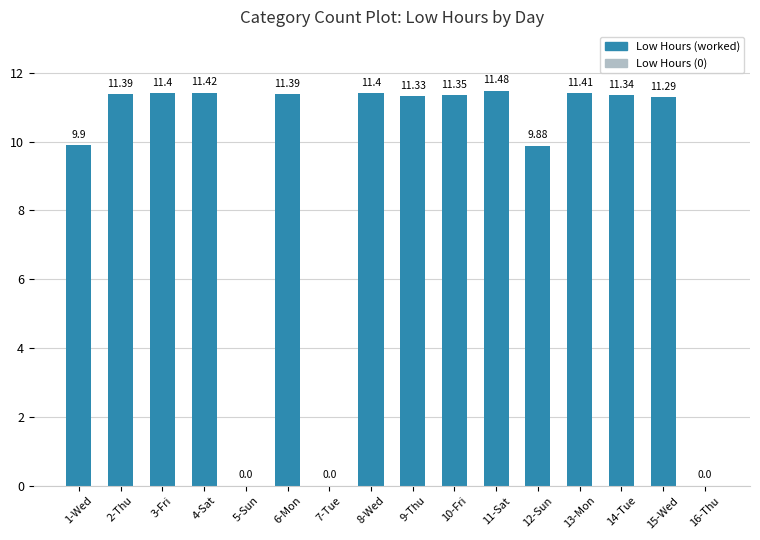

How many positive values are there?

13